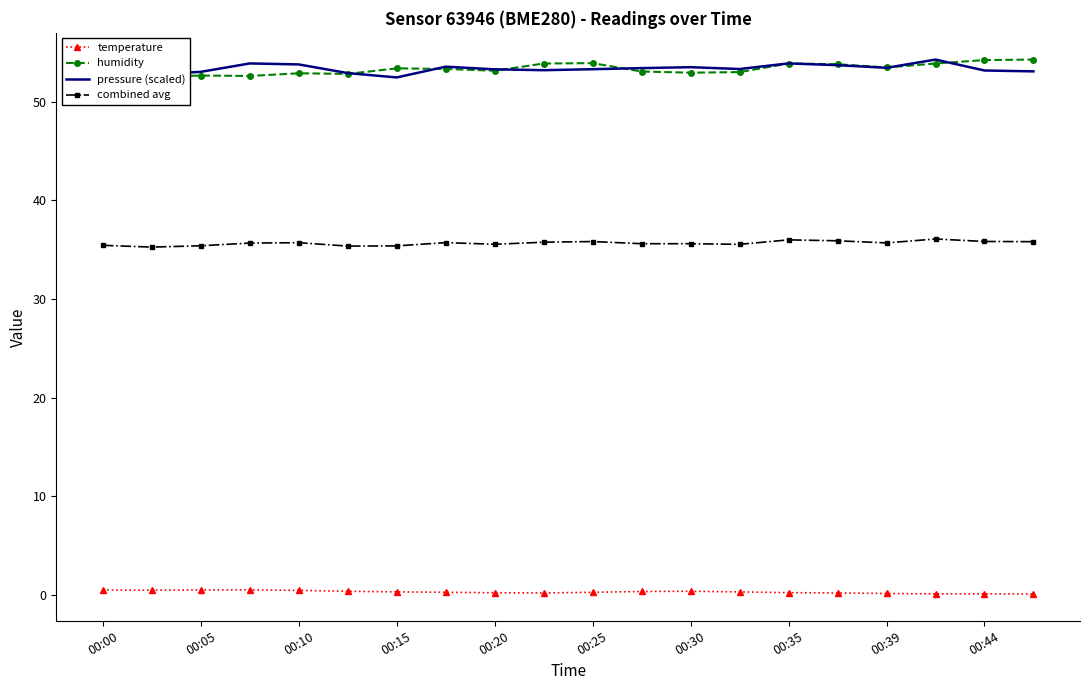

True or false: temperature and pressure (scaled) intersect in this chart.

False